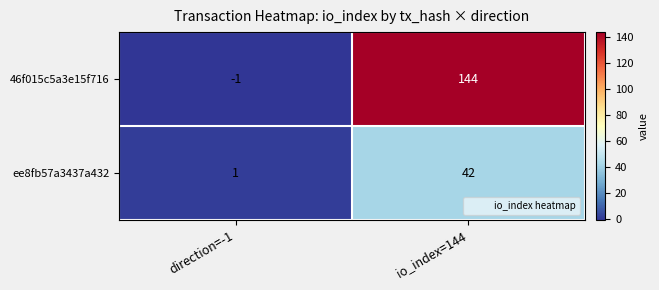

Rank the series by their maximum value, from lowest to highest.

ee8fb57a3437a432, 46f015c5a3e15f716